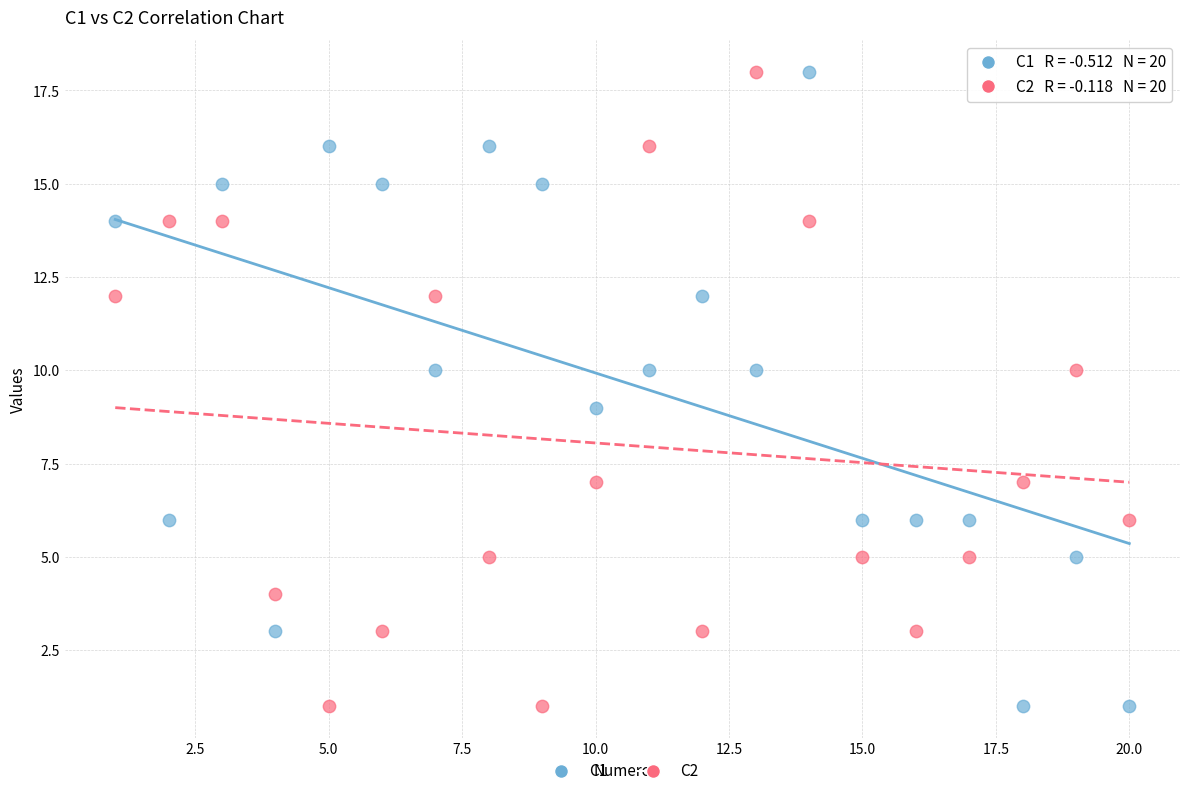

Across all data points, what is the range of Y values (max minus min)?

17